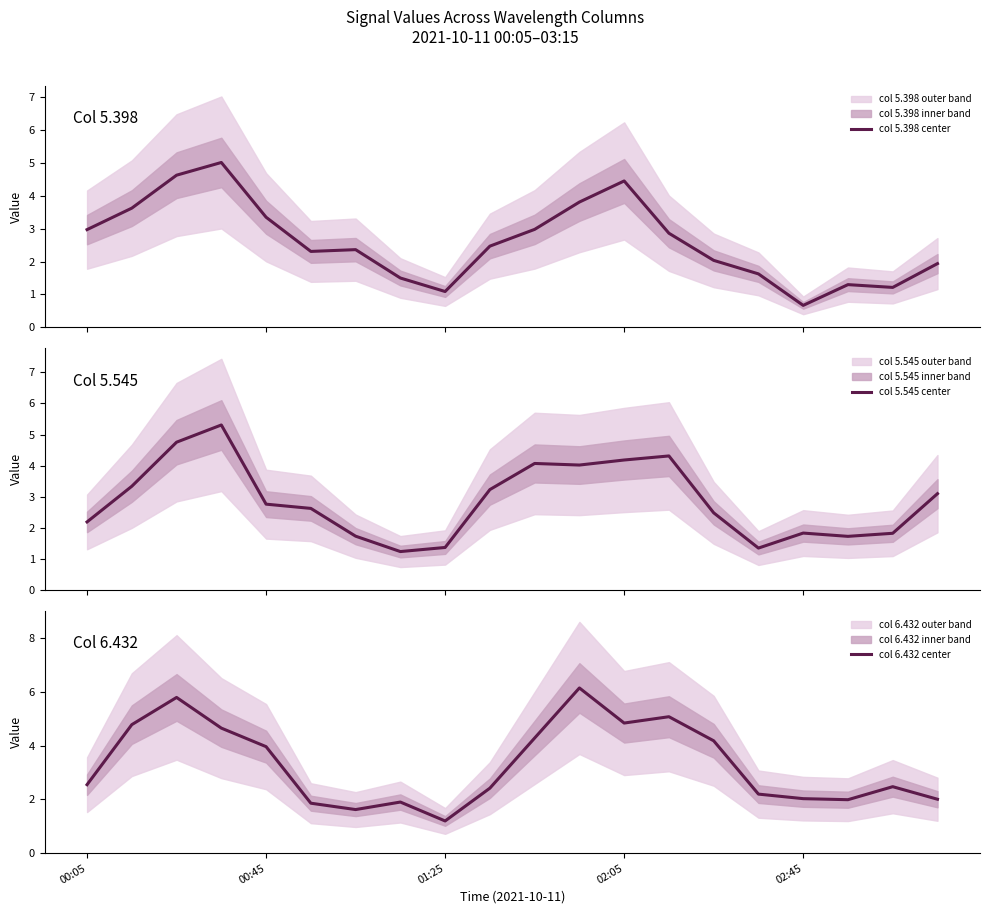

The value of col 6.432 center at 02:45 is 1.1. True or false?

False